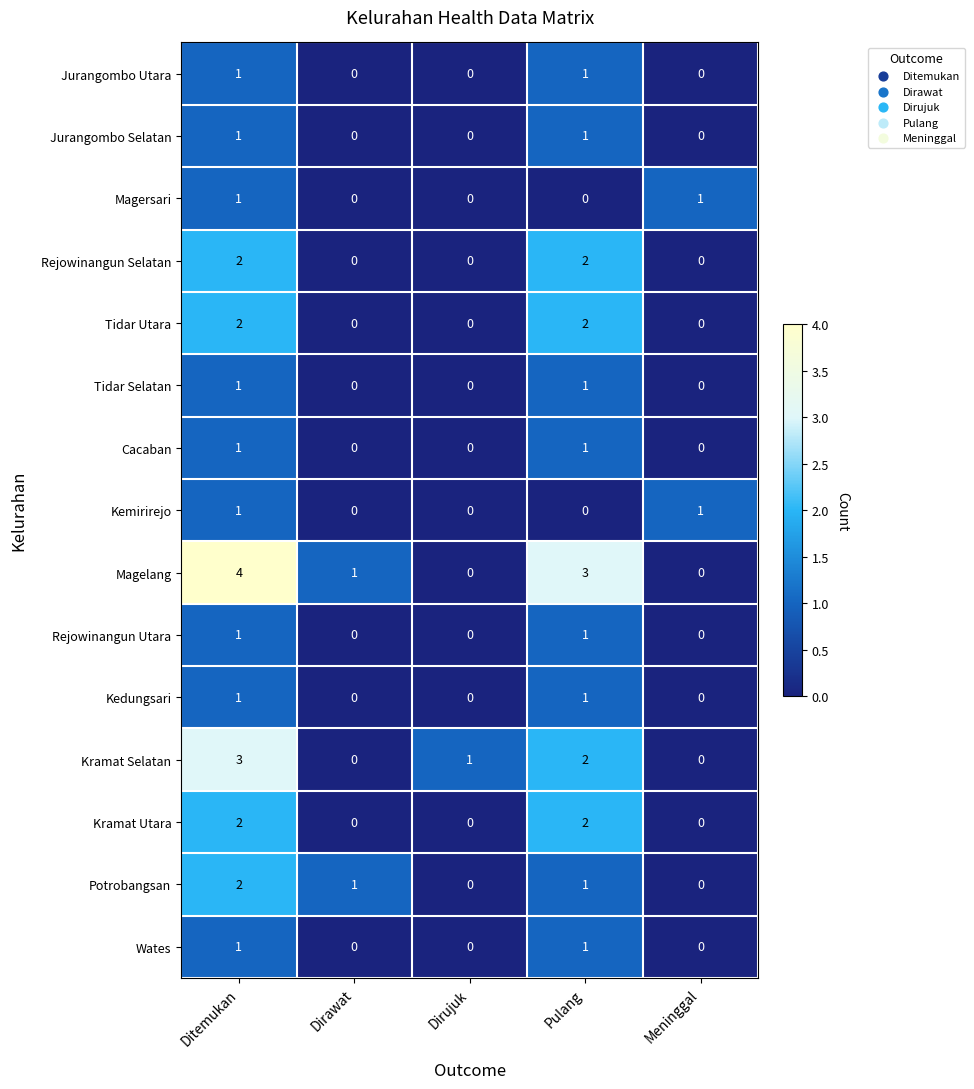

Which series has the widest spread of values?

Magelang